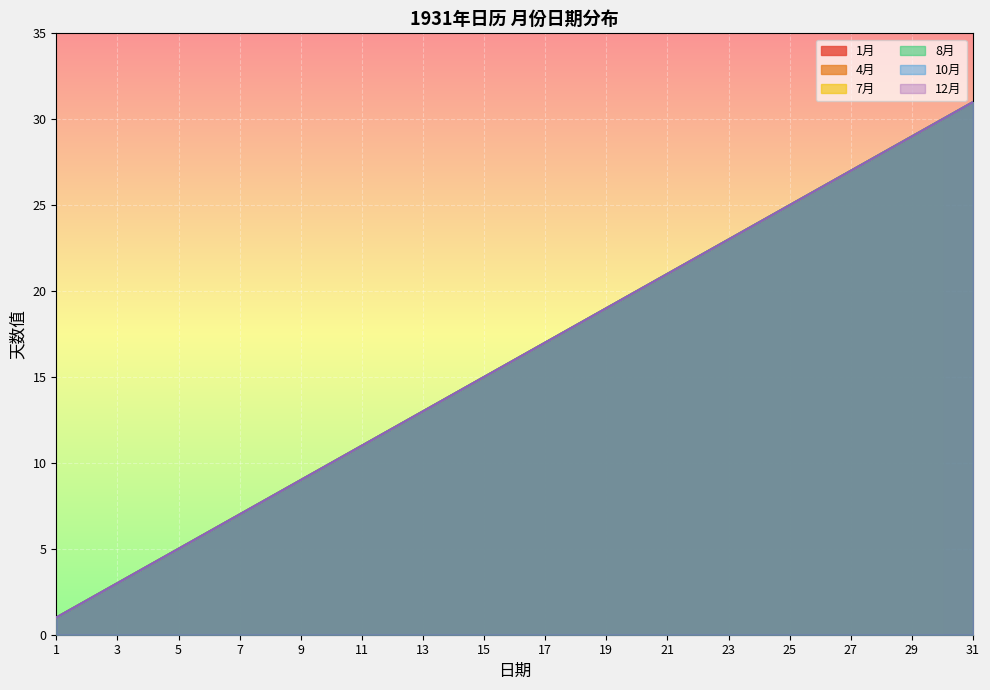

True or false: 1月 and 10月 cross at least once.

False